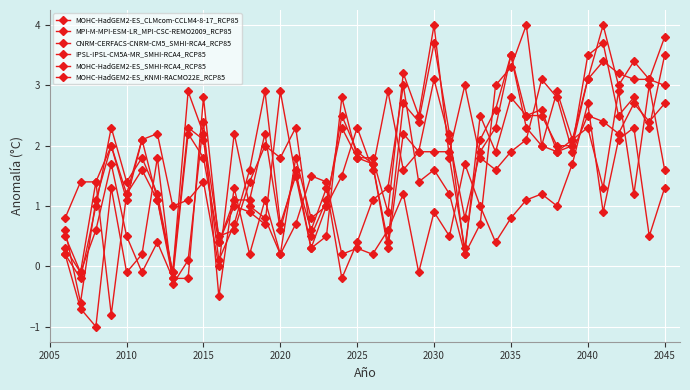

Does the chart display data point markers on the line(s)?

Yes